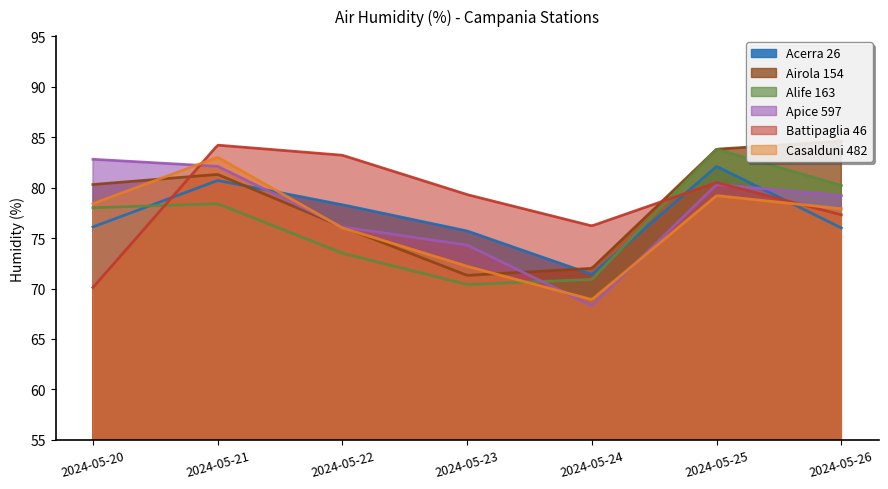

What is the sum of the Alife 163 values at 2024-05-22 and 2024-05-26?

153.7